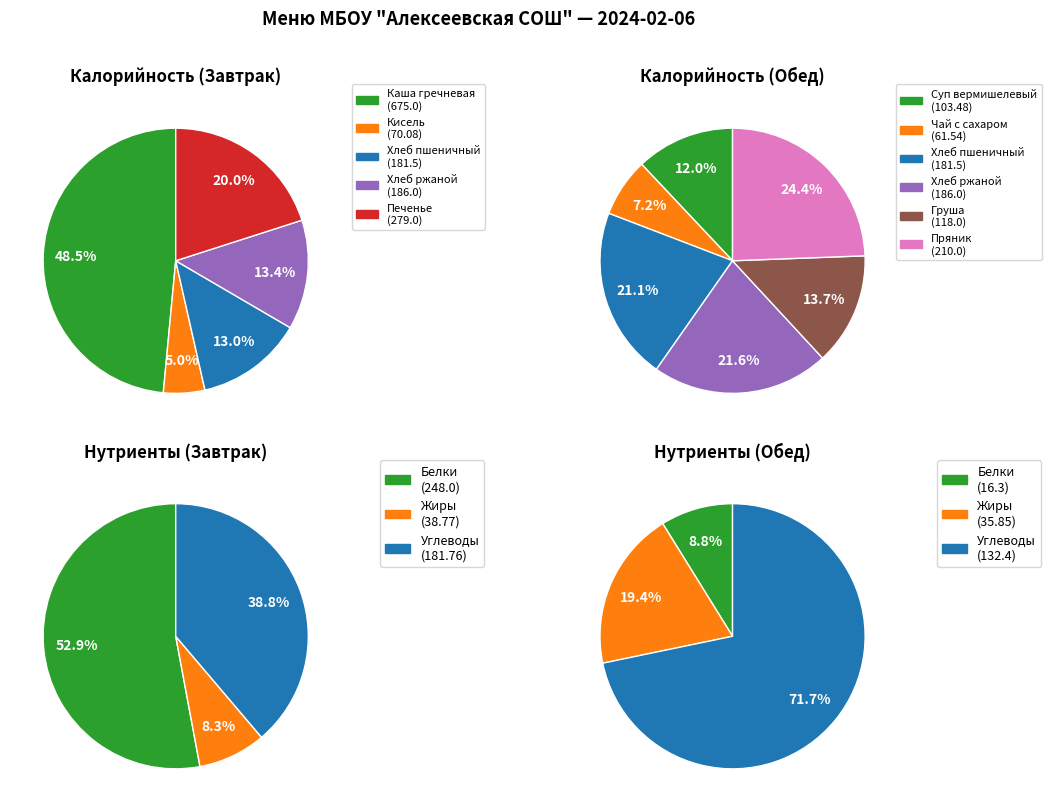

True or false: Хлеб пшеничный (обед) accounts for 11% of the total.

False